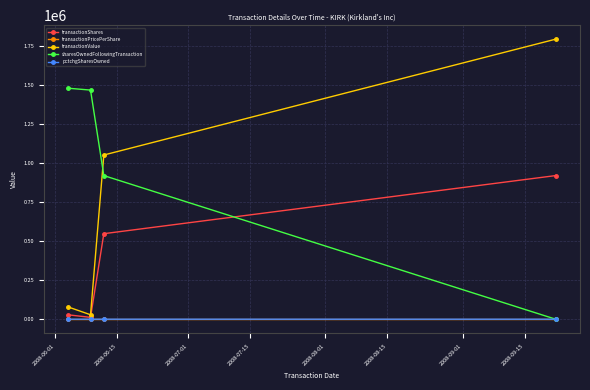

Which series has the largest total across all categories?

sharesOwnedFollowingTransaction